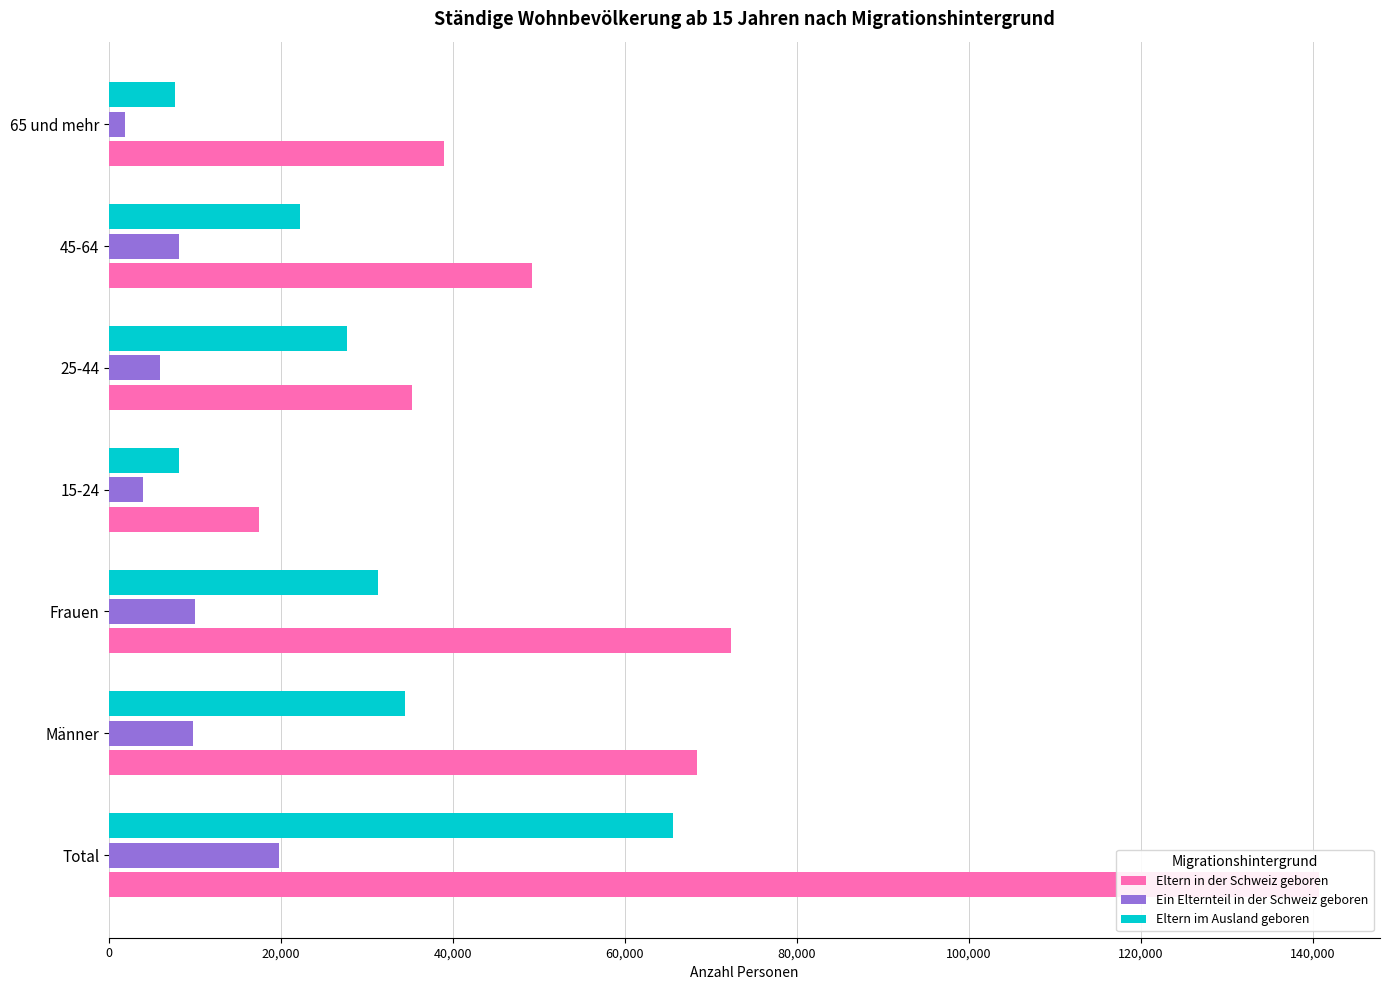

Which series has the largest total across all categories?

Eltern in der Schweiz geboren